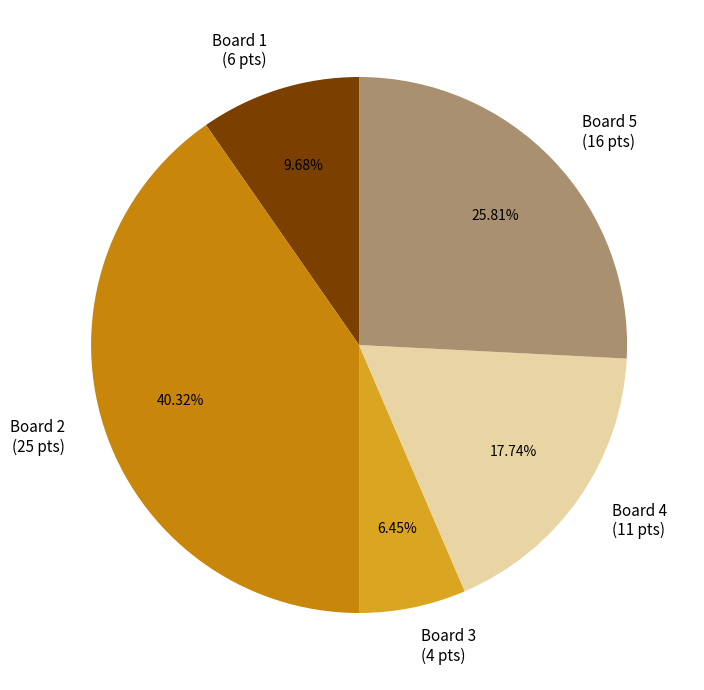

What is the smallest slice in the pie chart?

Board 3